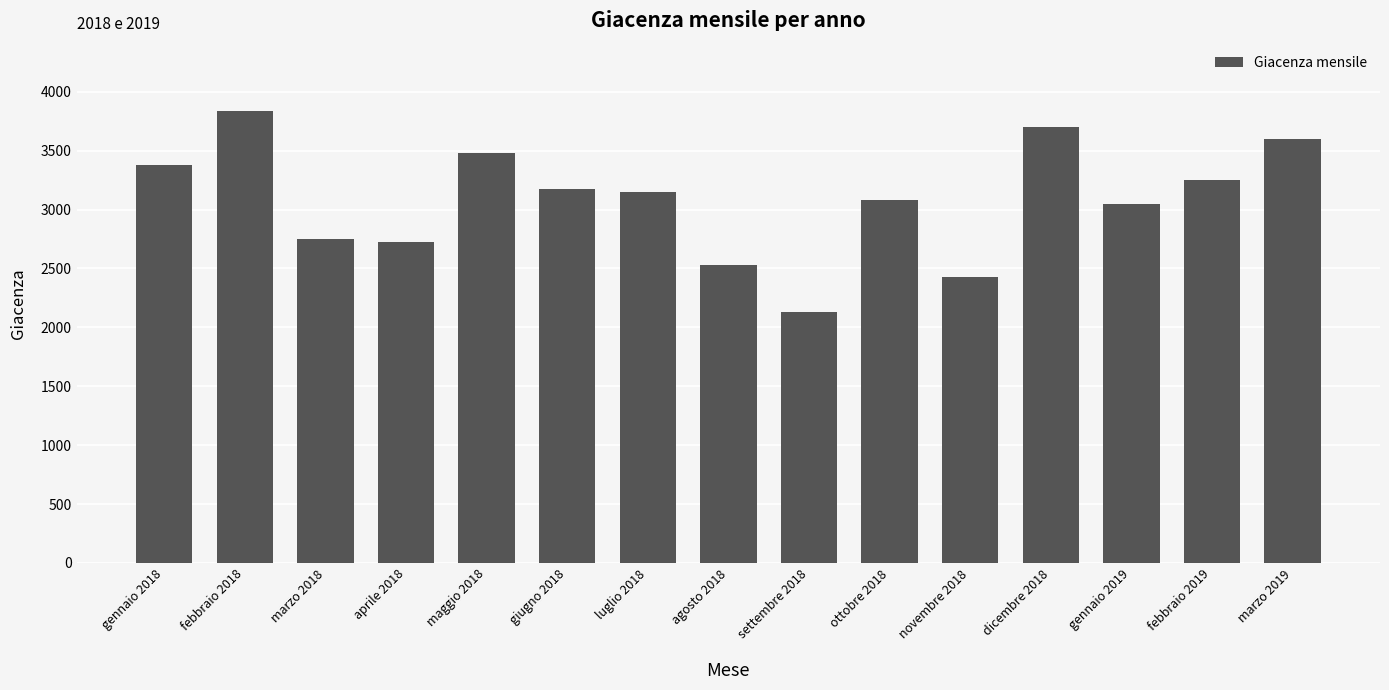

At which label does the data first exceed 3147?

gennaio 2018